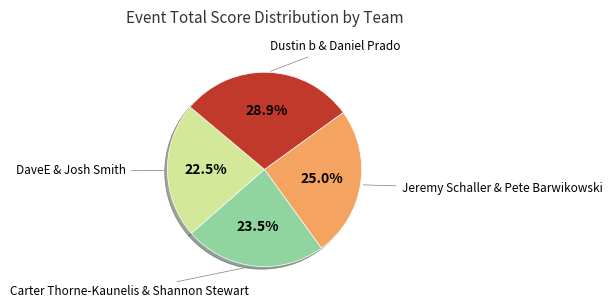

Is there a majority slice in this chart?

No